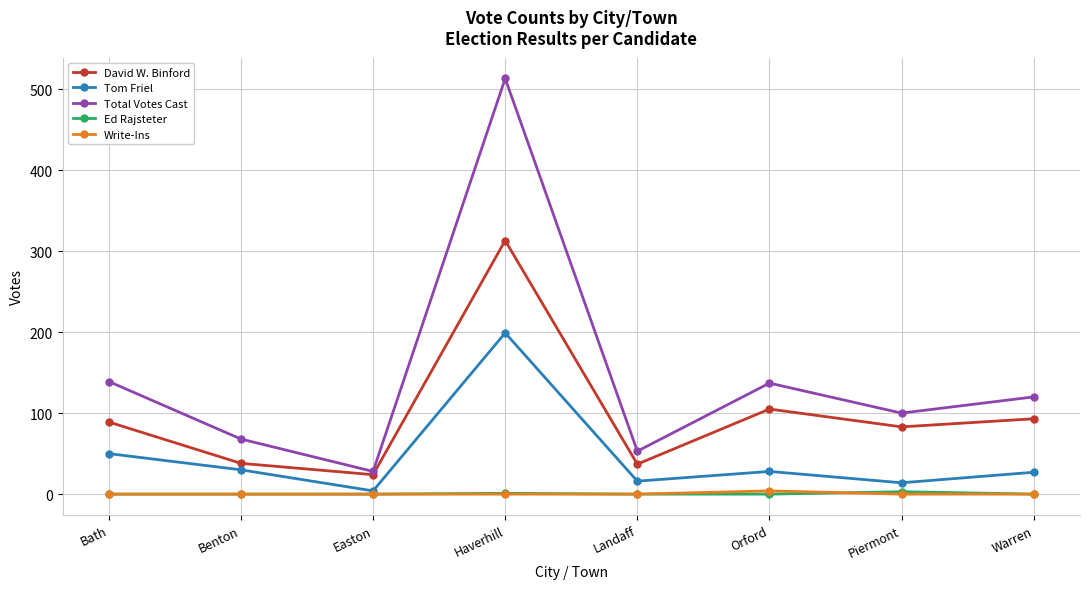

What is the label of the 1st point from the right?

Warren